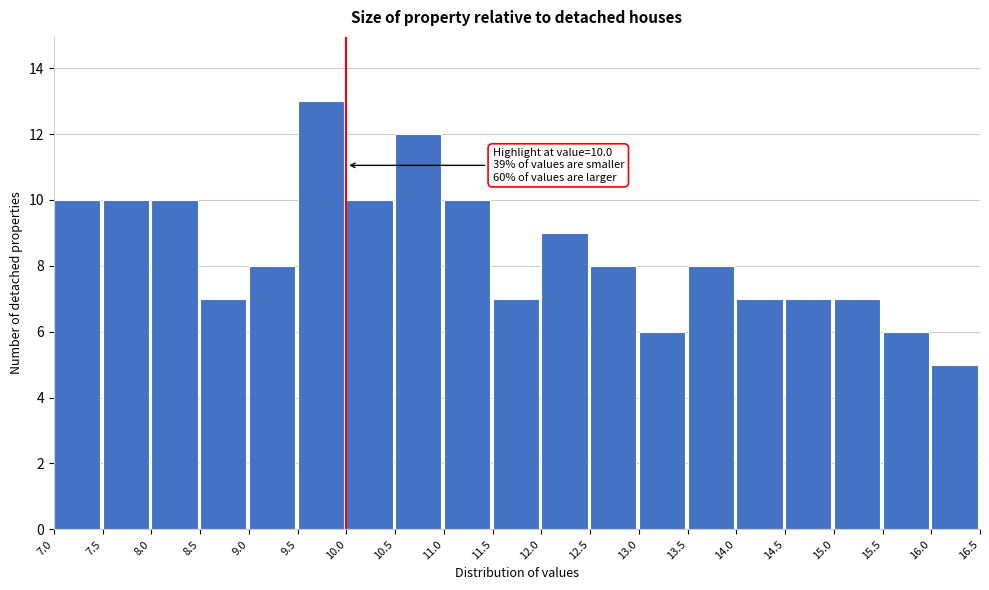

Which range on the x-axis has the tallest bar?

9.5 to 10.0